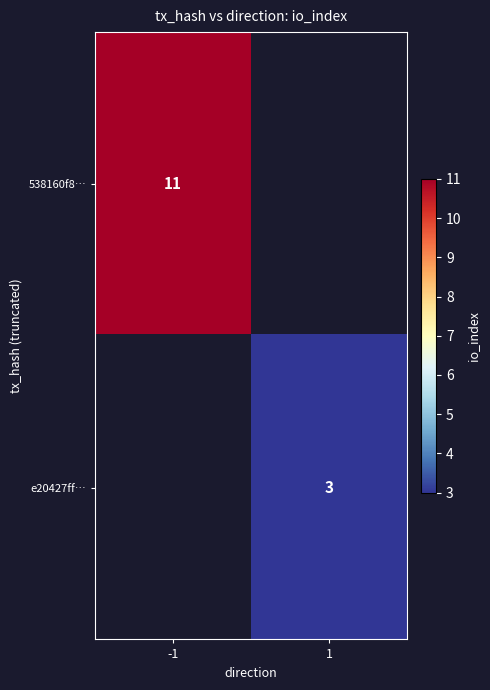

The e20427ff… series shows 5 at 1. True or false?

False